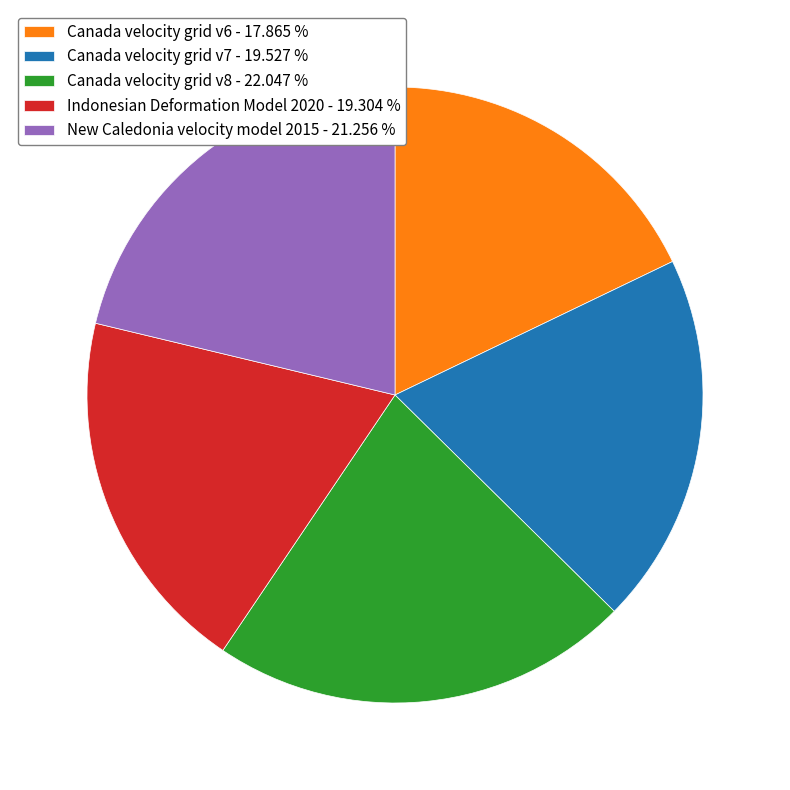

What is the ratio of the value at New Caledonia velocity model 2015 - 21.256 % to the value at Indonesian Deformation Model 2020 - 19.304 %?

1.1